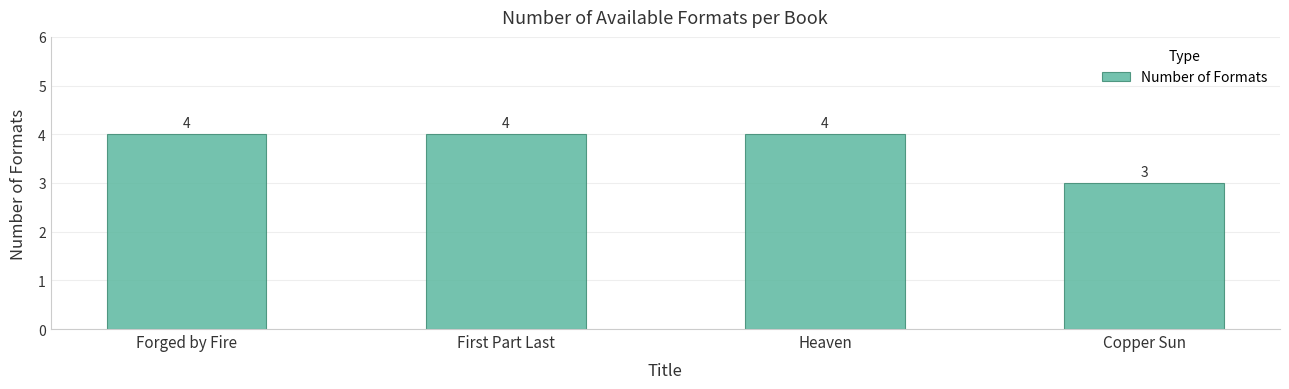

Reading left to right, list all the values displayed in this chart.

Forged by Fire=4	First Part Last=4	Heaven=4	Copper Sun=3